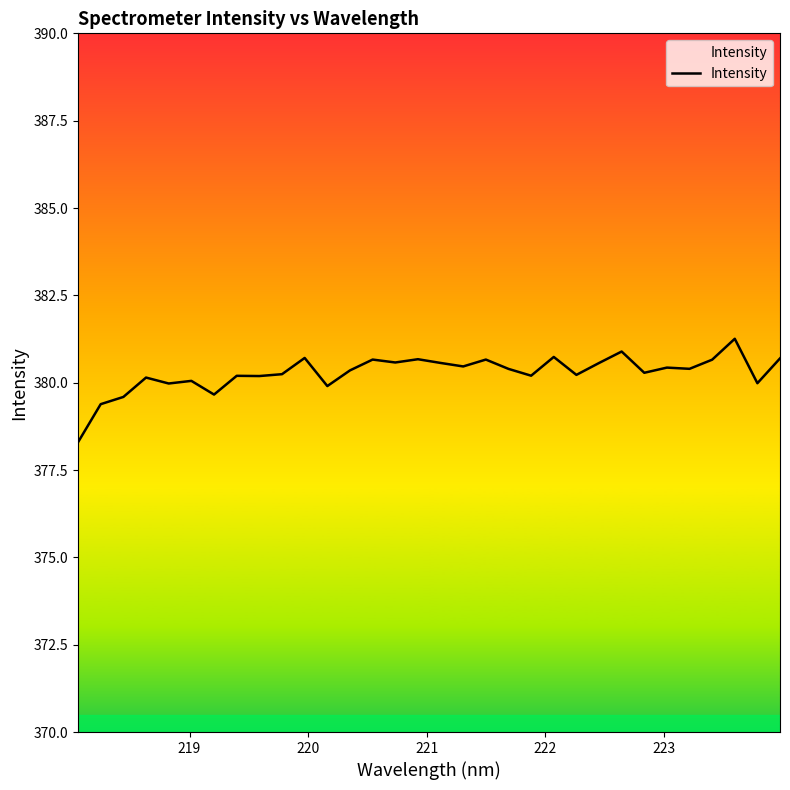

What is the greatest value displayed?

381.3